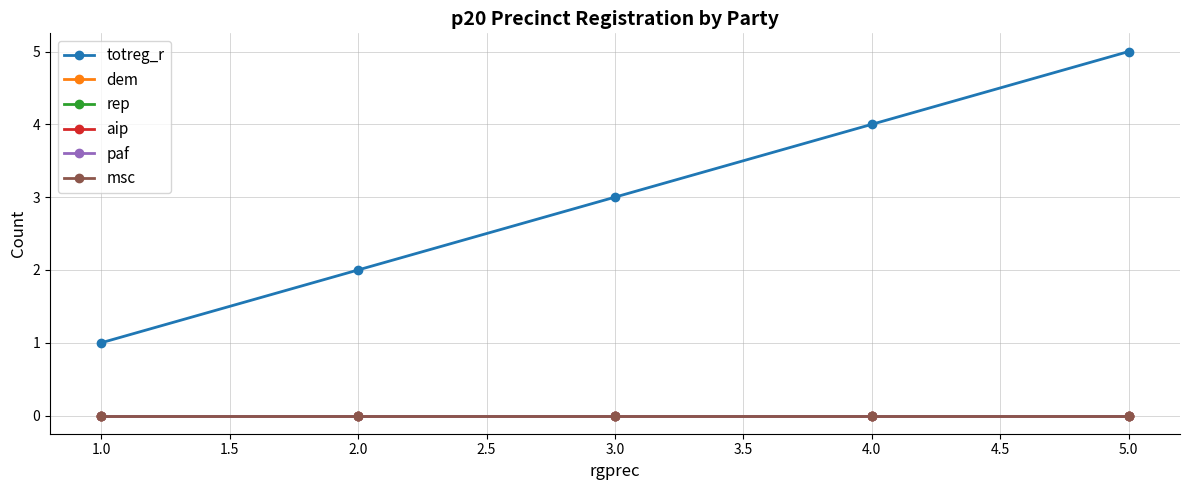

Reading left to right, what are all the values shown in this chart?

totreg_r: 1	2	3	4	5
dem: 0	0	0	0	0
rep: 0	0	0	0	0
aip: 0	0	0	0	0
paf: 0	0	0	0	0
msc: 0	0	0	0	0